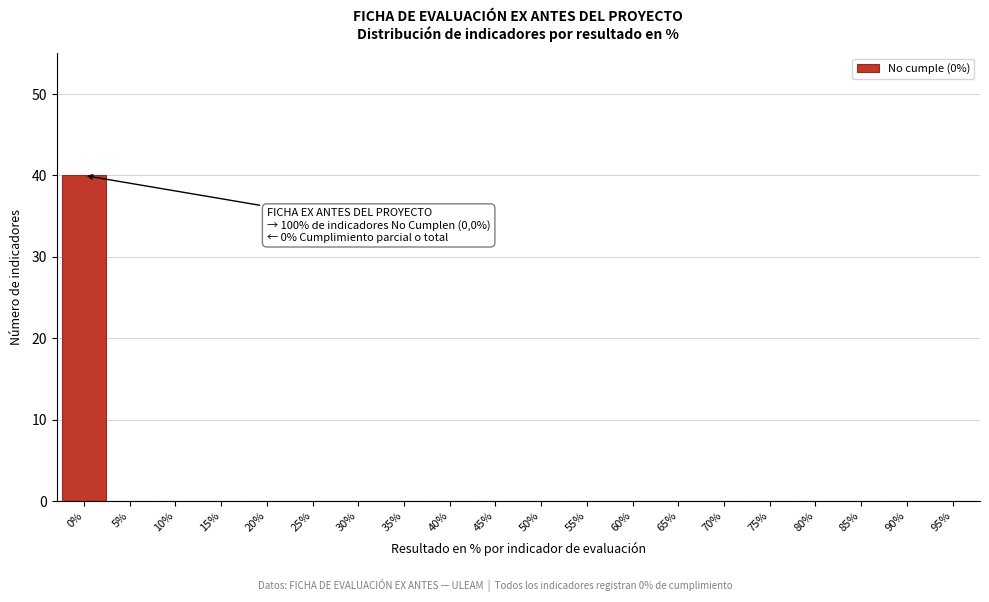

Reading left to right, what are all the values shown in this chart?

0%=40	5%=0	10%=0	15%=0	20%=0	25%=0	30%=0	35%=0	40%=0	45%=0	50%=0	55%=0	60%=0	65%=0	70%=0	75%=0	80%=0	85%=0	90%=0	95%=0